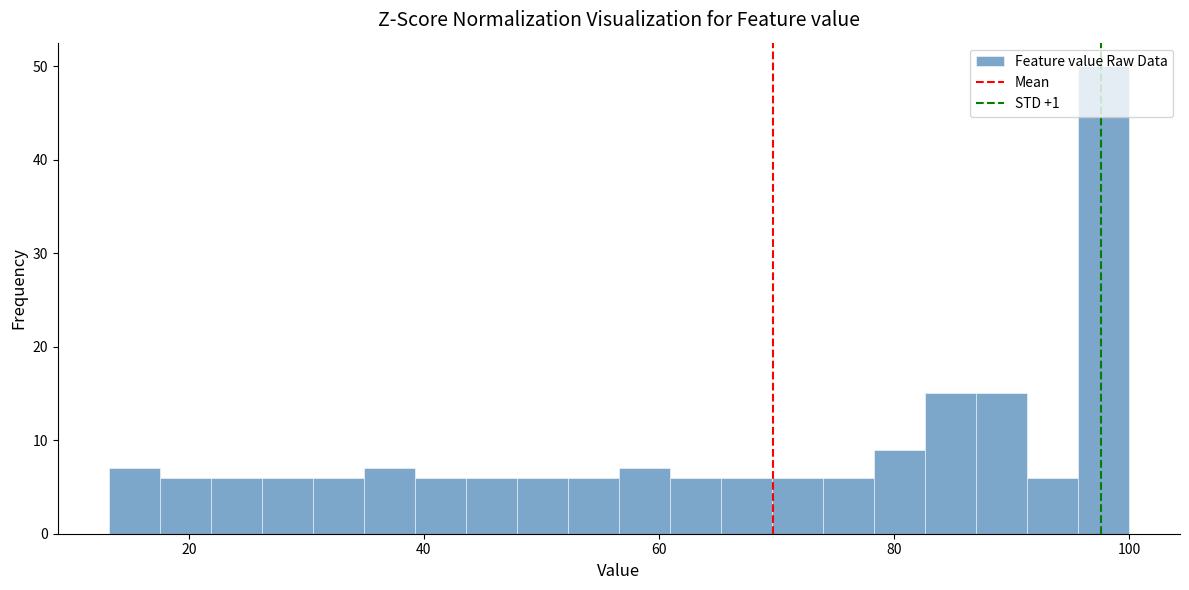

Read against the x-axis, roughly where is the centre of the tallest bar?

98